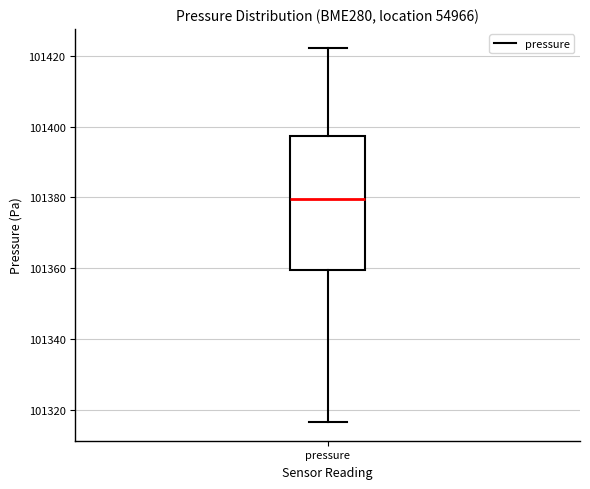

Read this box plot against the y-axis: the position of the median line, the range covered by the box, and the ends of both whiskers. The values are not printed on the chart, so give them approximately, as read against the axis.

median 101380, box 101360 to 101398, whiskers 101316 to 101422